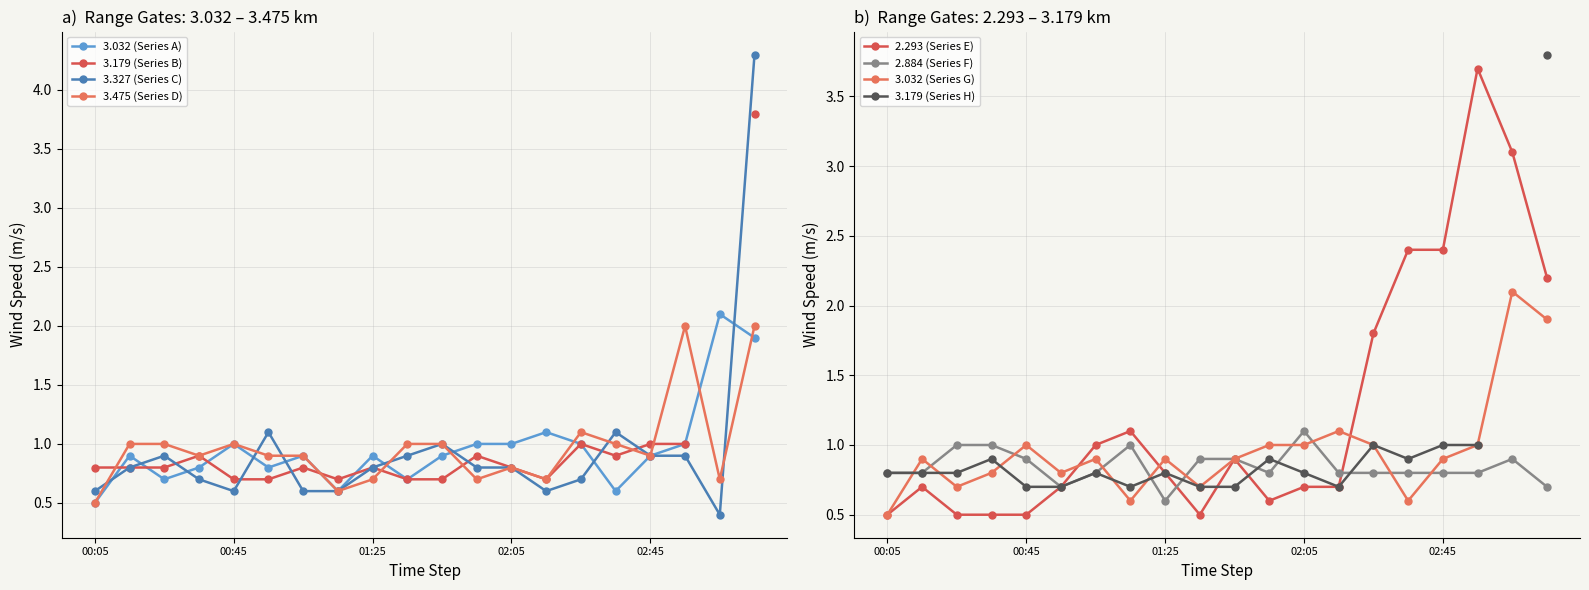

Is it true that 3.475 (Series D) equals 1.0 at 00:45?

True